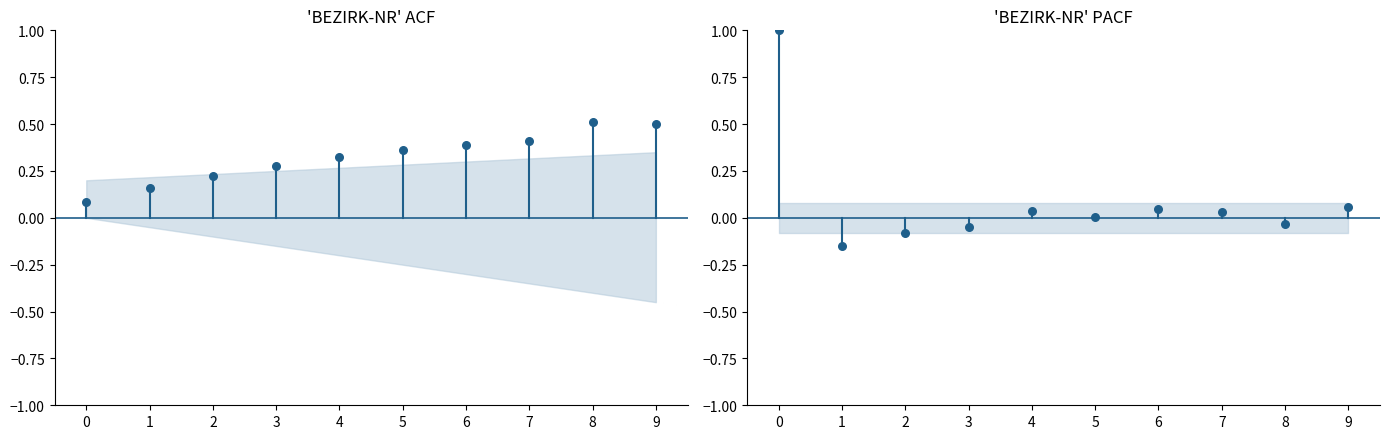

Which series reaches the minimum Y coordinate?

PACF